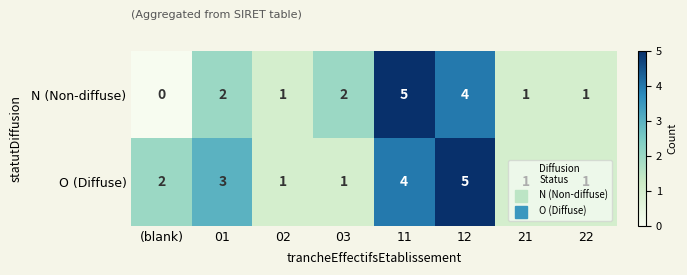

What is the sum of all O (Diffuse) values?

18